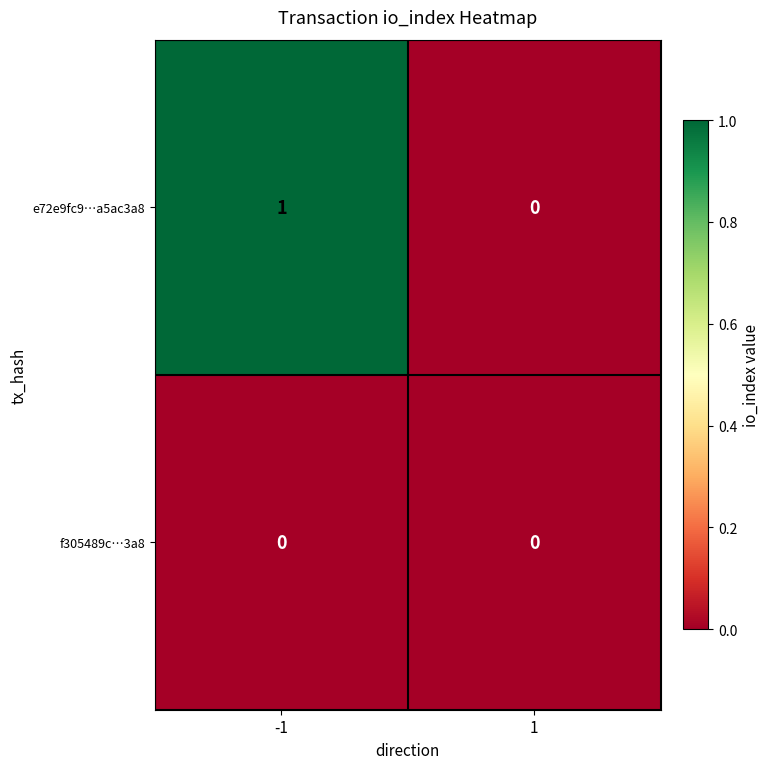

Count the number of categories in the chart.

2